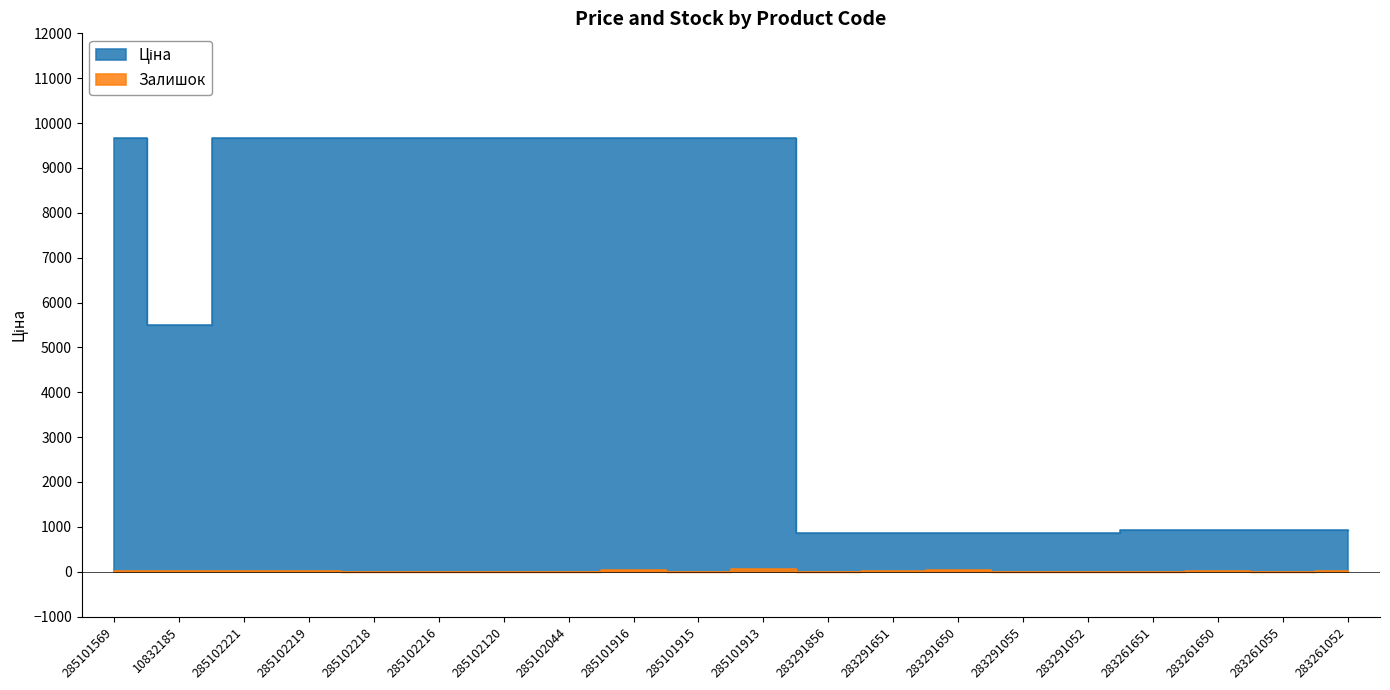

What is the sum of all Залишок values?

214.0